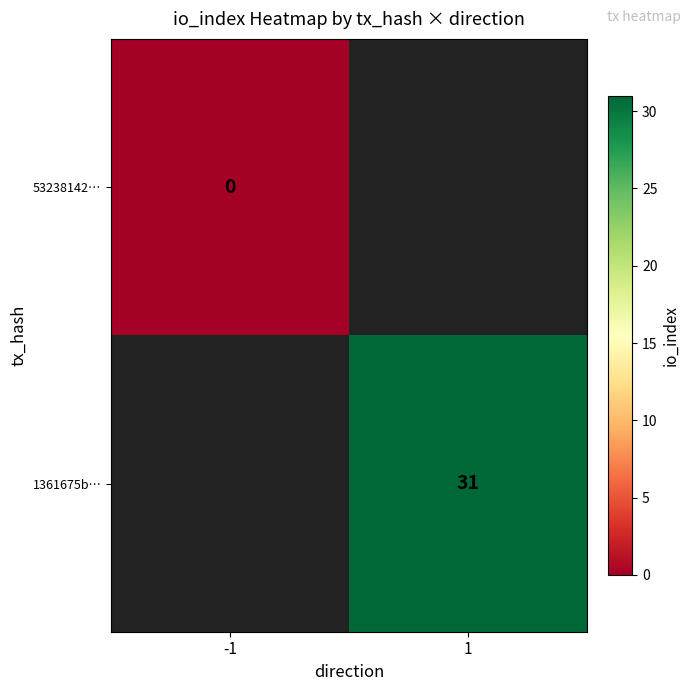

Is the value of 1361675b… at 1 greater than the value of 53238142… at -1?

Yes